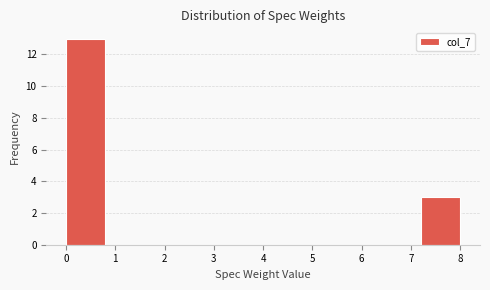

Reading left to right, transcribe this chart: for each bar, give the range it covers on the x-axis and its height. The values are not printed on the chart, so give them approximately, as read against the axis.

0.0 to 0.8: 13
0.8 to 1.6: 0
1.6 to 2.4: 0
2.4 to 3.2: 0
3.2 to 4.0: 0
4.0 to 4.8: 0
4.8 to 5.6: 0
5.6 to 6.4: 0
6.4 to 7.2: 0
7.2 to 8.0: 3